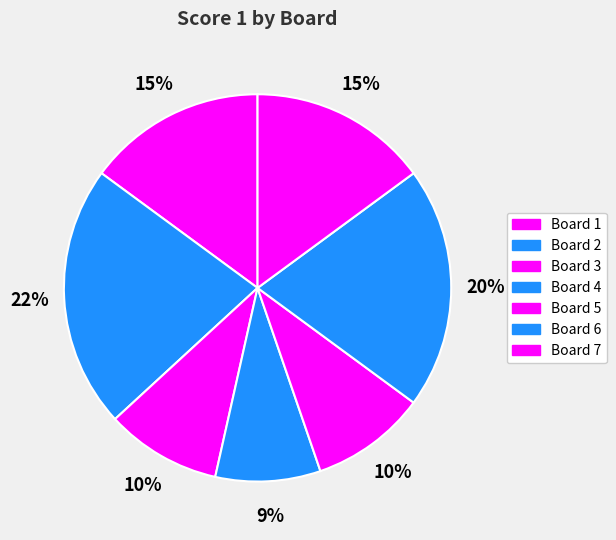

Between Board 2 and Board 1, which is larger?

Board 2